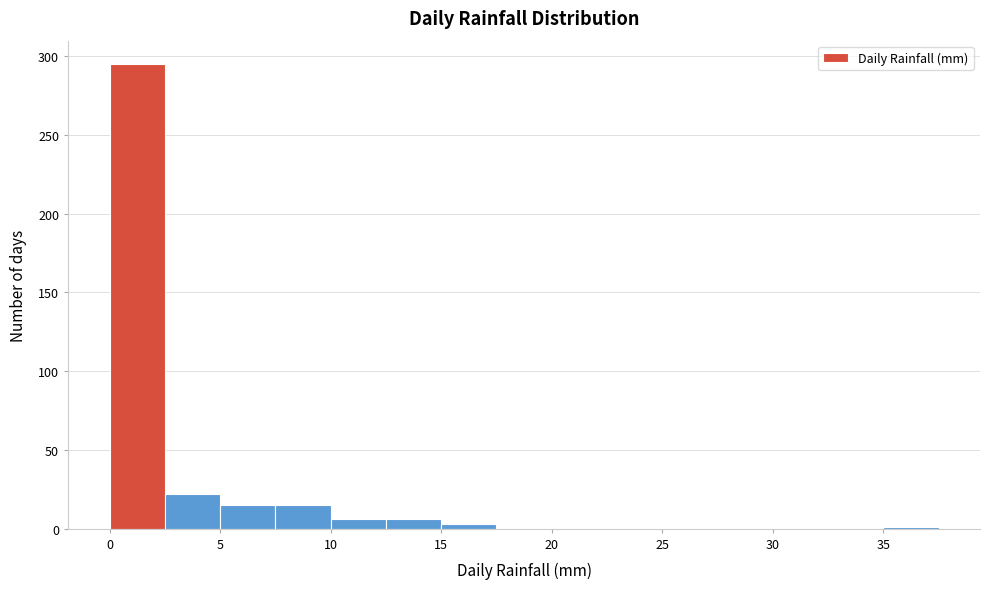

Which range on the x-axis has the tallest bar?

0.0 to 2.5